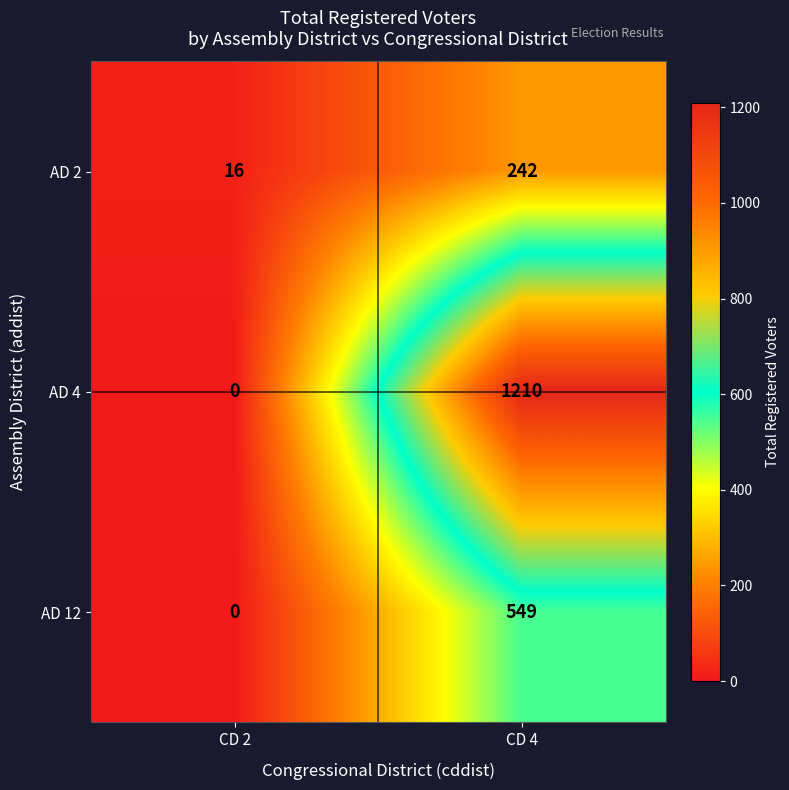

Which category has the lowest value in the AD 12 series?

CD 2